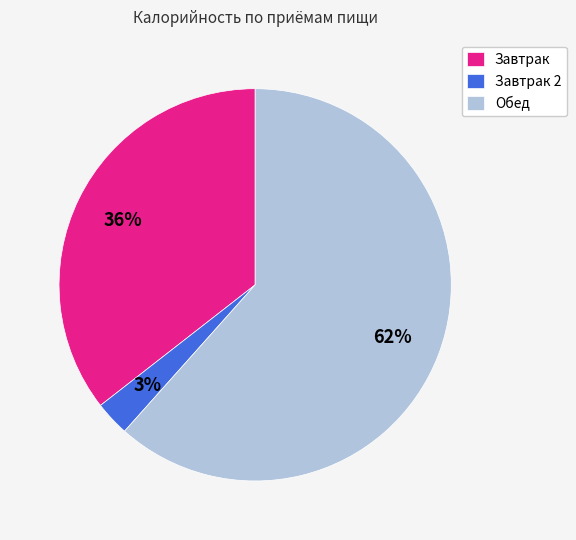

What is the ratio of the value at Обед to the value at Завтрак?

1.7